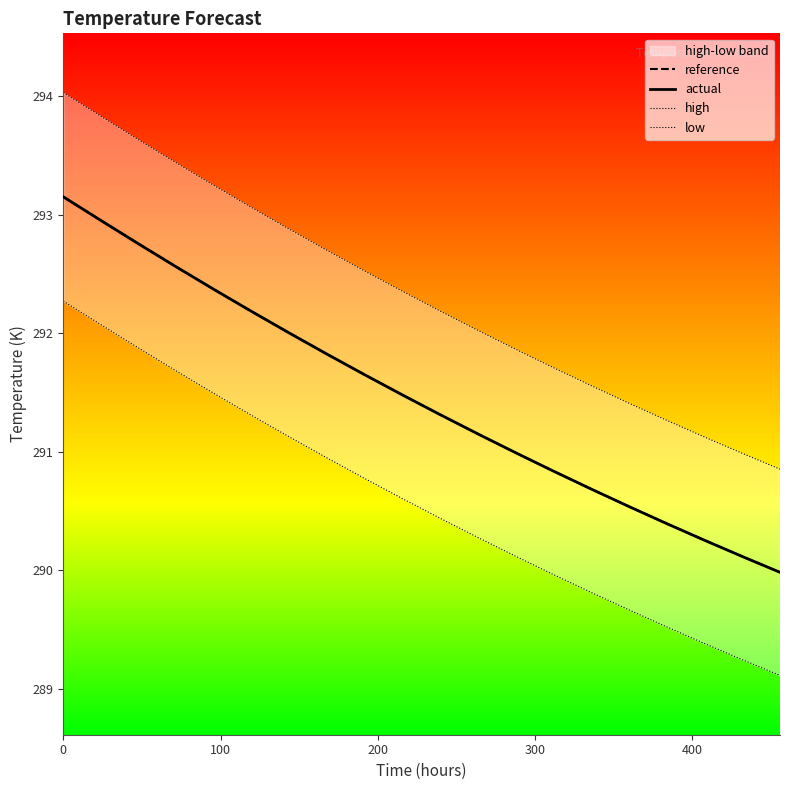

What is the minimum value for reference?

290.0